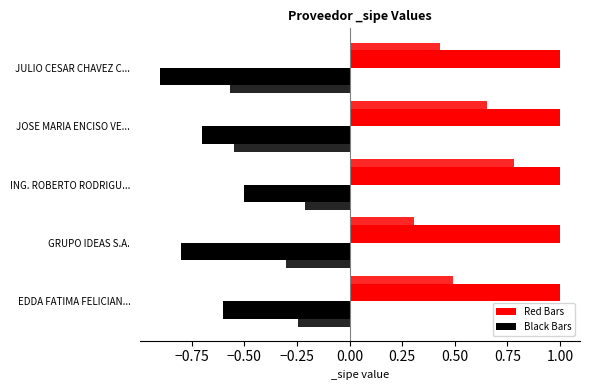

What is the value of the Black Bars bar at the 4th from the left?

-0.7